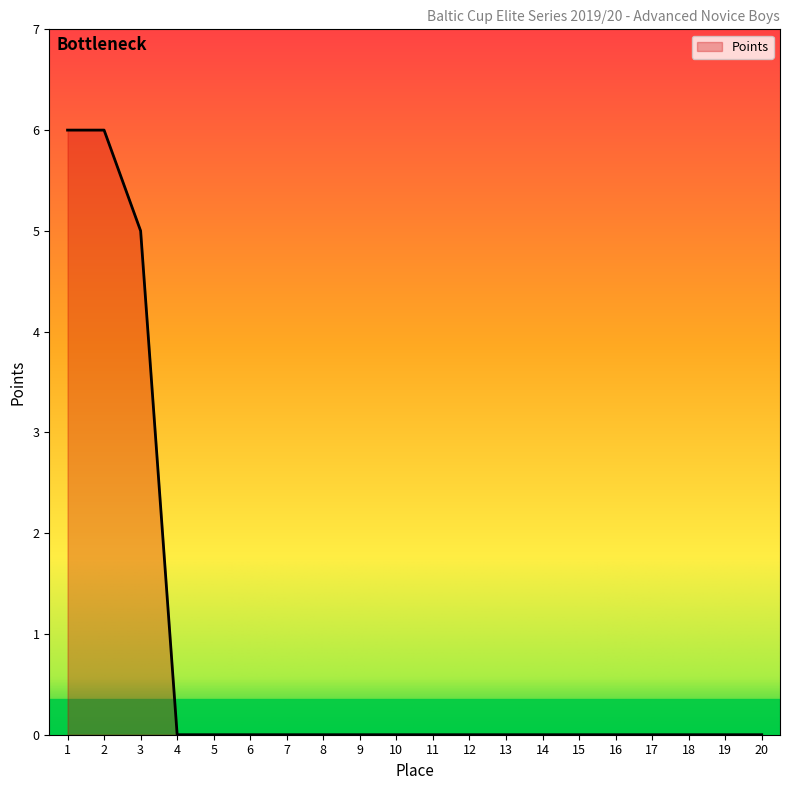

What is the difference between the second highest and minimum values?

6